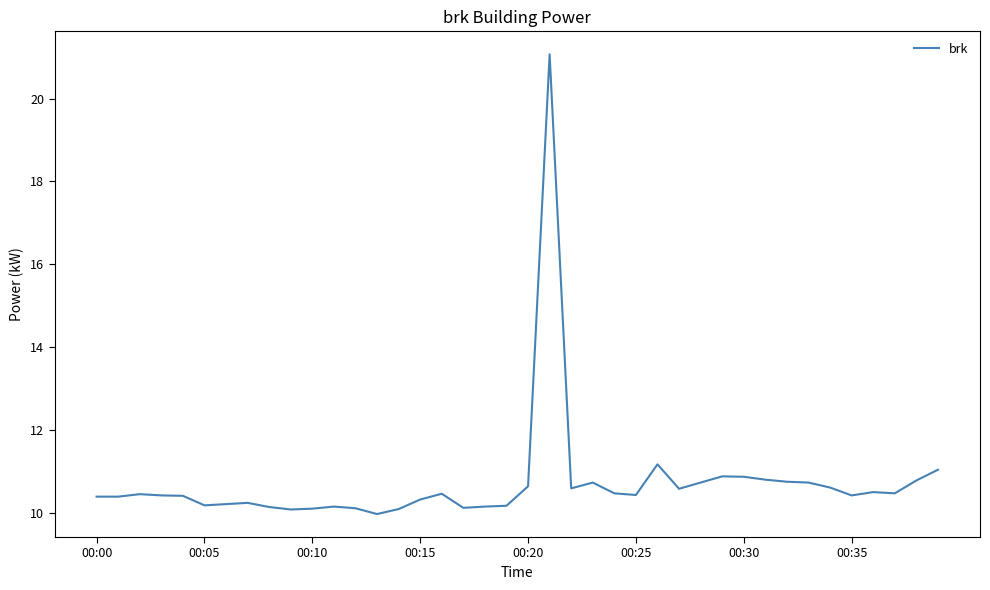

What is the difference between the maximum and minimum values?

11.1